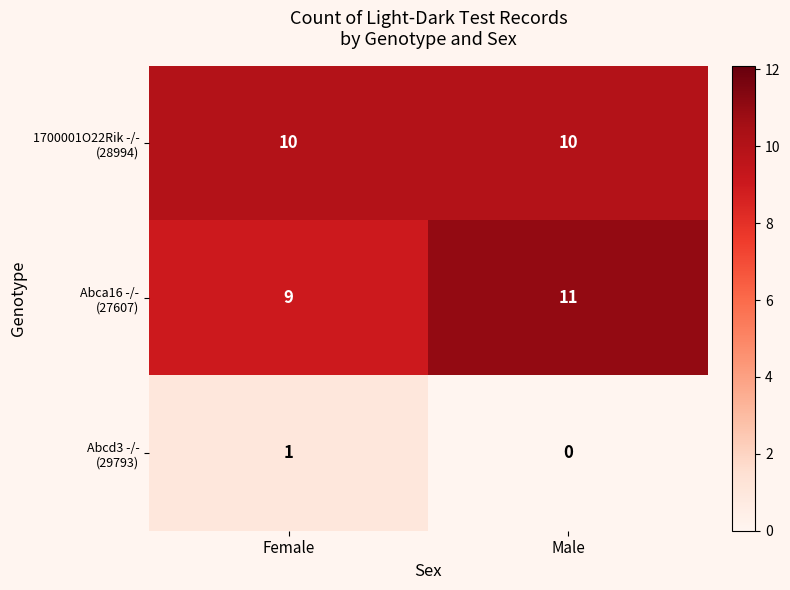

What is the difference between the highest and lowest values at Female?

9